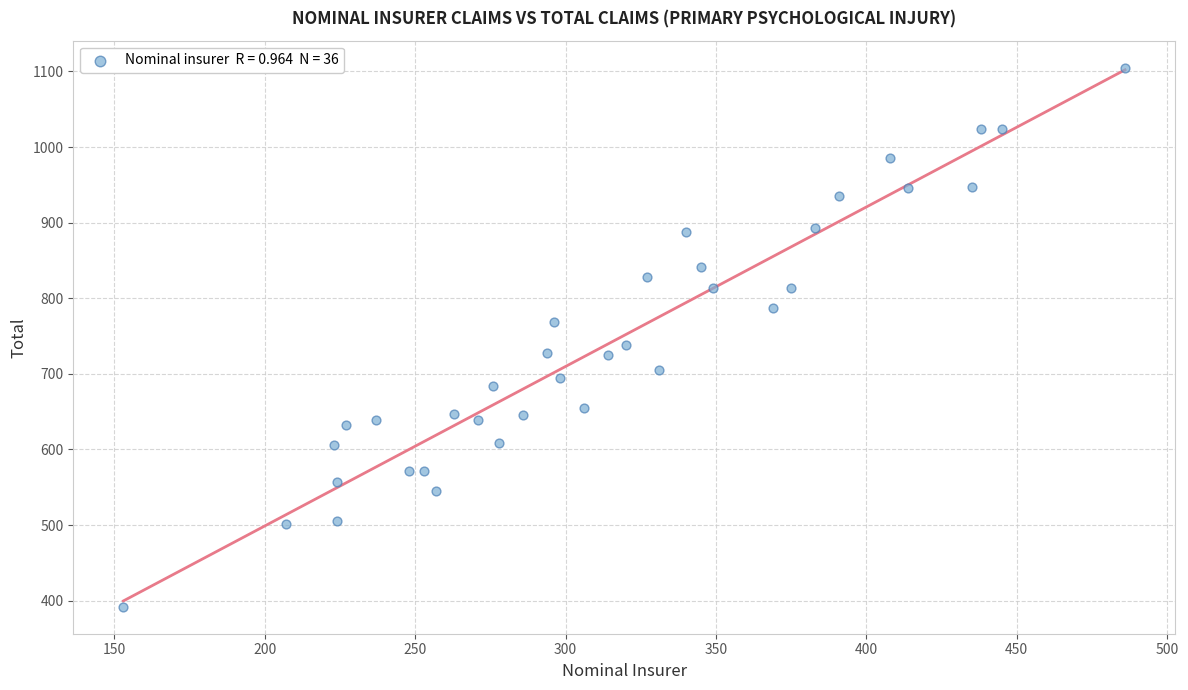

What Y value in the scatter plot is closest to 748?

738